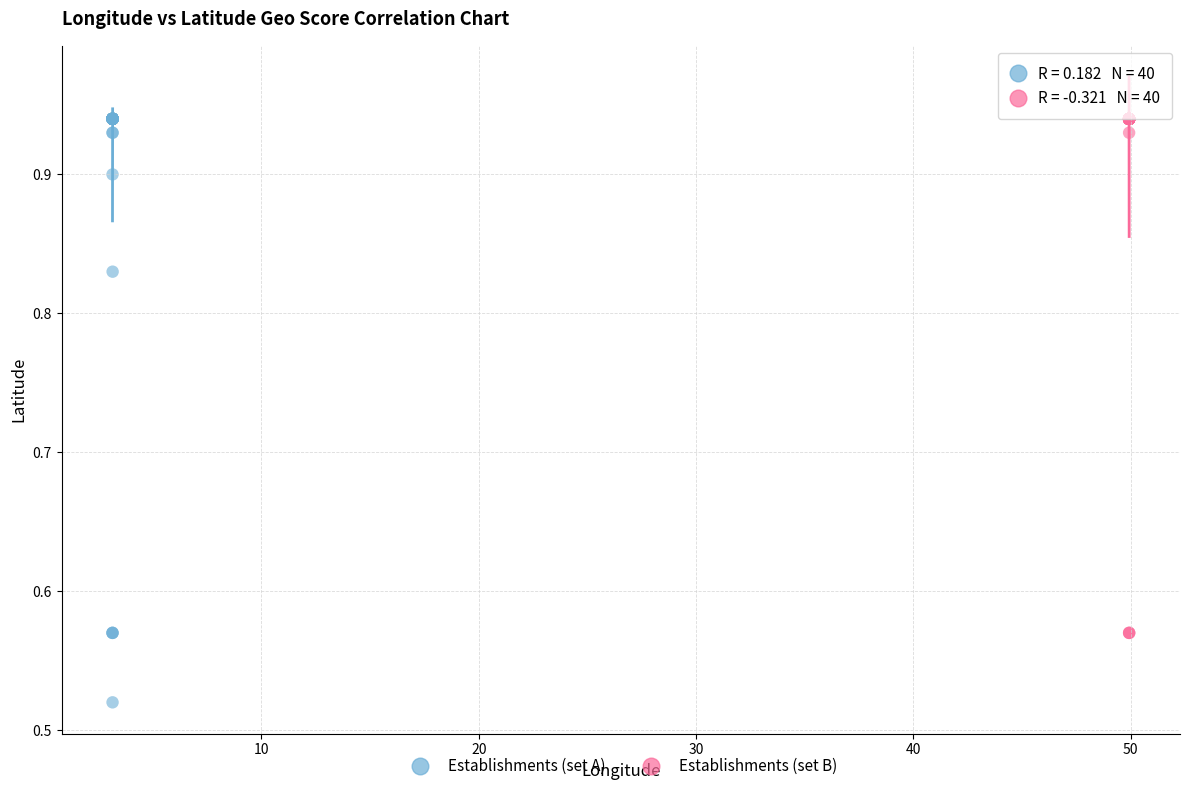

Which series reaches the minimum Y coordinate?

Establishments (set A)